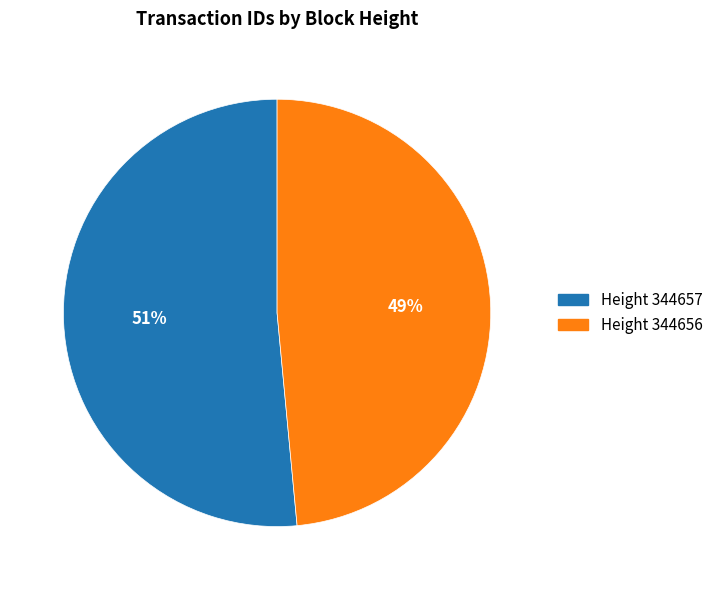

To the nearest percent, what is the average slice percentage?

50%